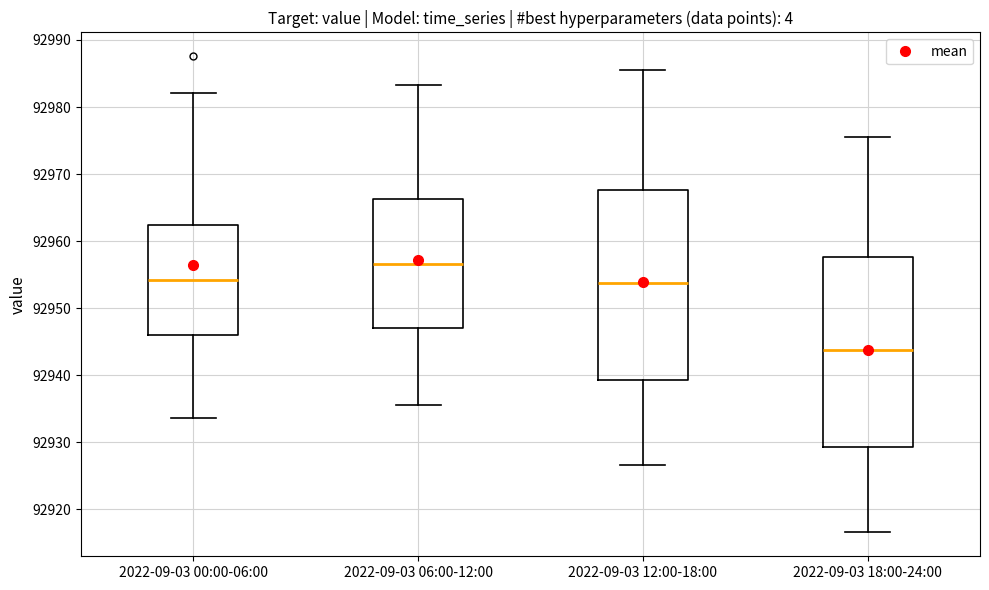

Where does the upper whisker of the box for 2022-09-03 12:00-18:00 end on the y-axis? The values are not printed on the chart, so give them approximately, as read against the axis.

92986